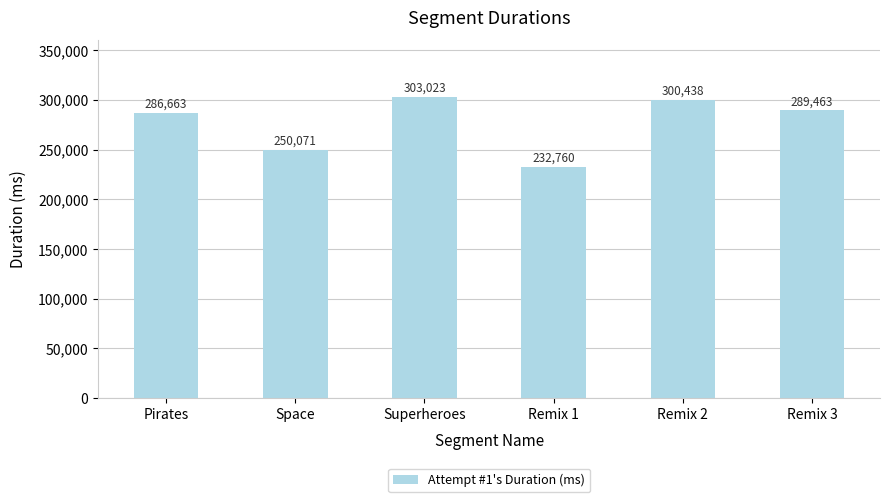

Reading left to right, what are all the values shown in this chart?

Pirates=286663	Space=250071	Superheroes=303023	Remix 1=232760	Remix 2=300438	Remix 3=289463